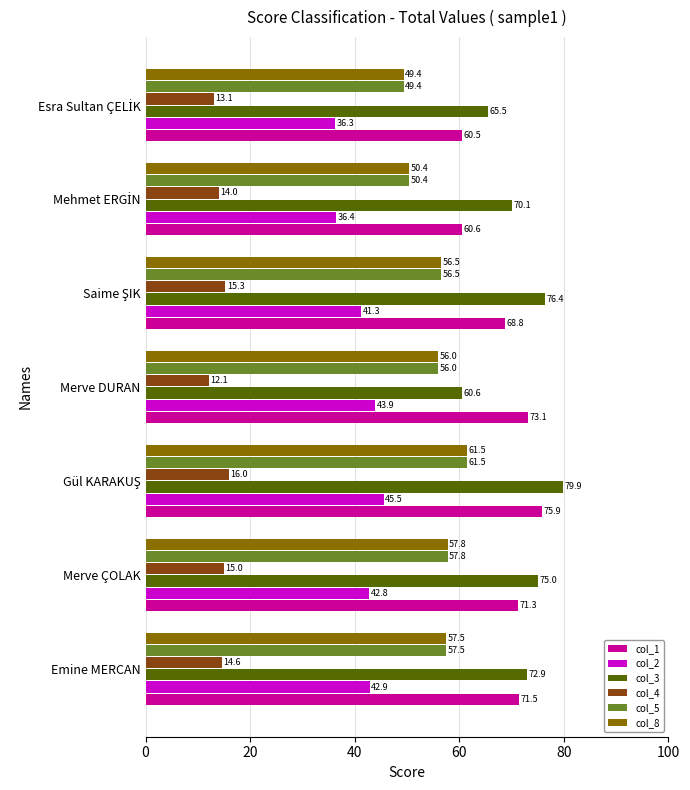

At how many categories does at least one series exceed 63?

7